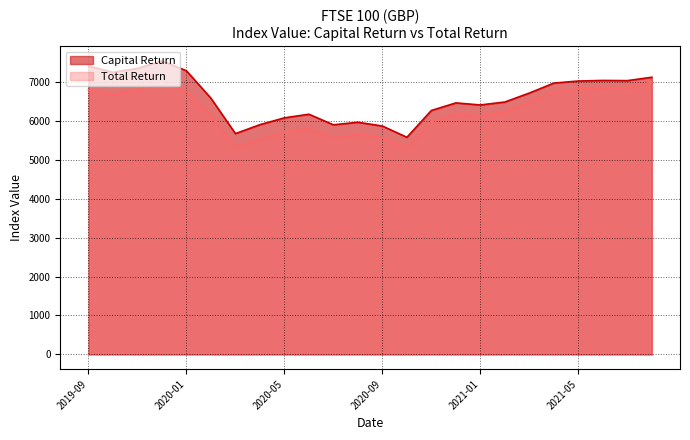

Between 2020-06-30 and 2020-03-31, which is larger?

2020-06-30